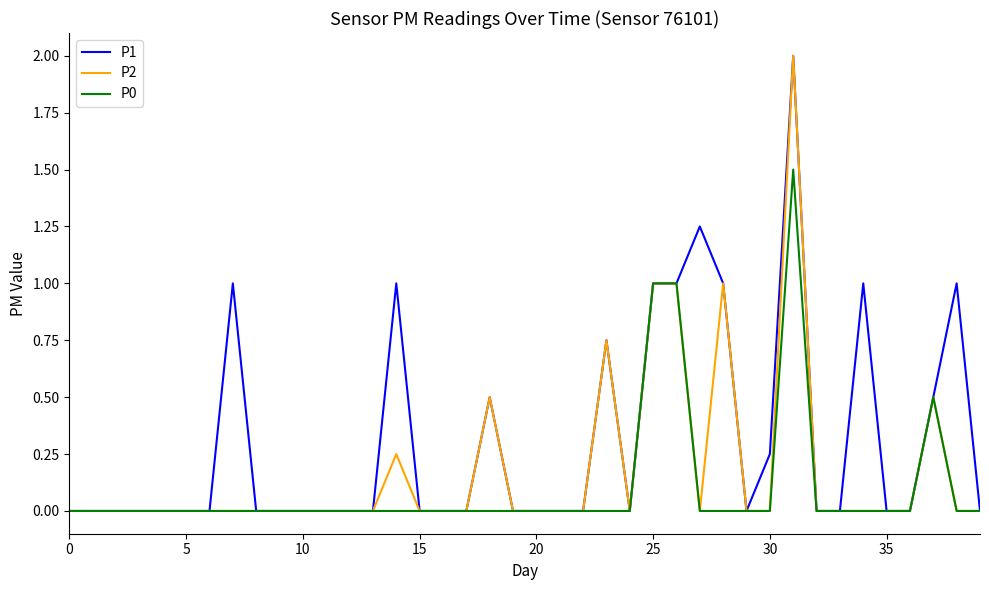

Count the P1 values in the range 0 to 1.

38